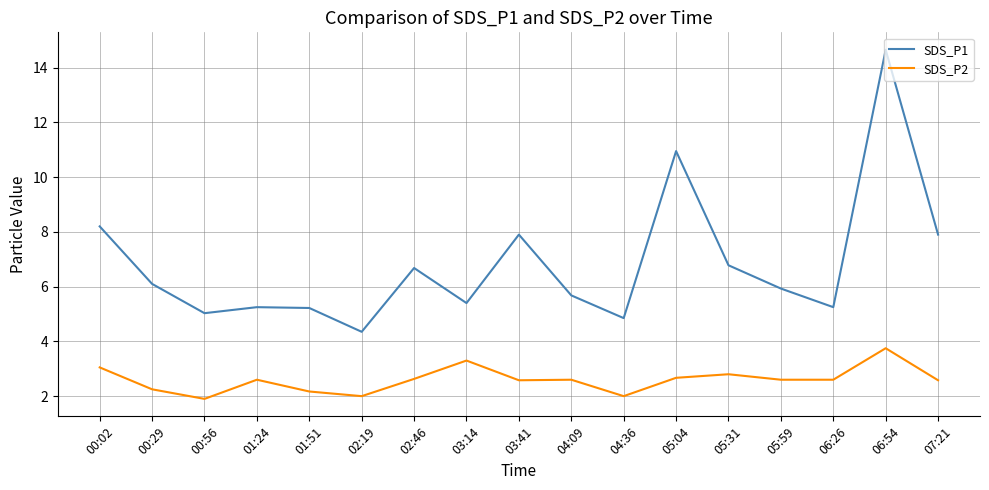

Rank the series by their average value, from highest to lowest.

SDS_P1, SDS_P2